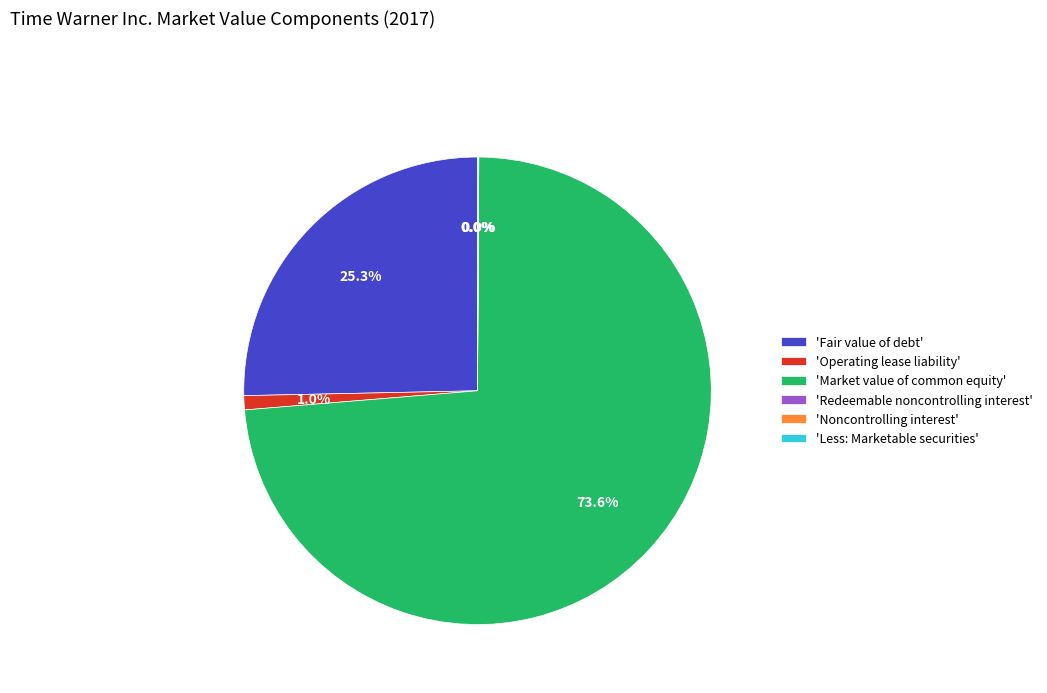

What portion of the pie excludes 'Fair value of debt'?

74.7%